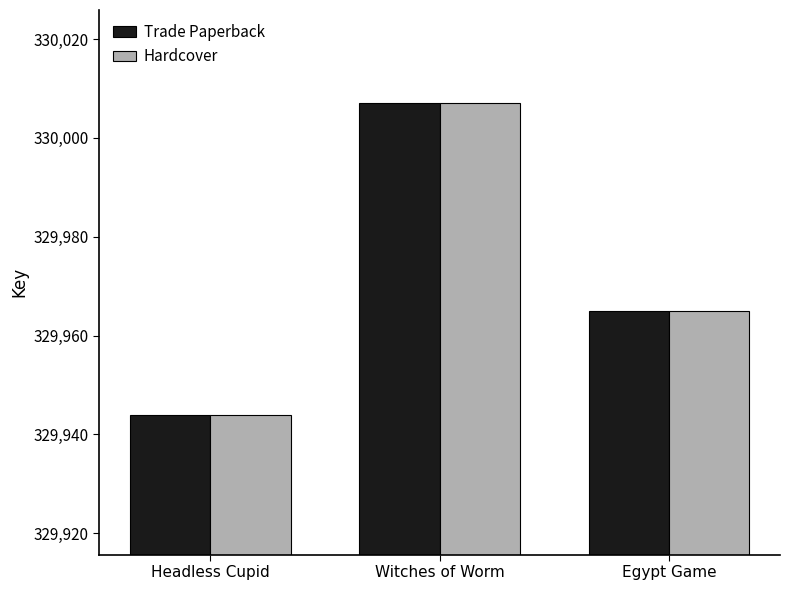

True or false: Trade Paperback has a value of 100507 at Egypt Game.

False